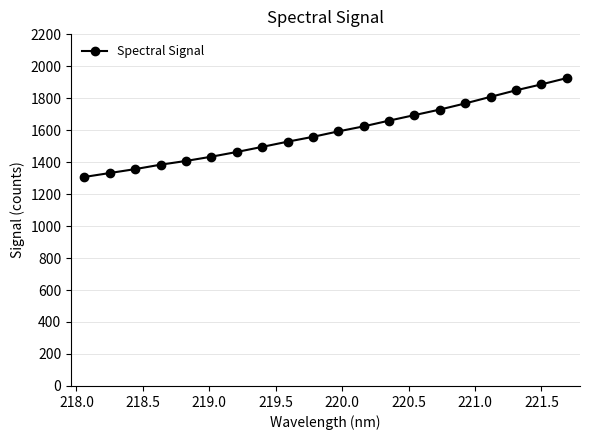

True or false: there are more than 2 points higher than both neighbors.

False